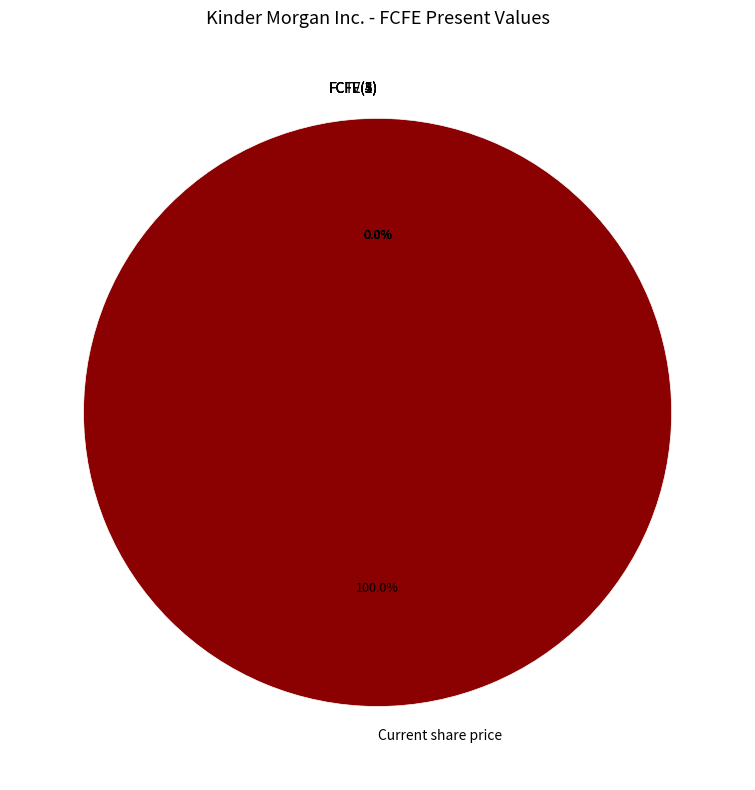

The FCFE(1) slice represents 0% of the pie. True or false?

True